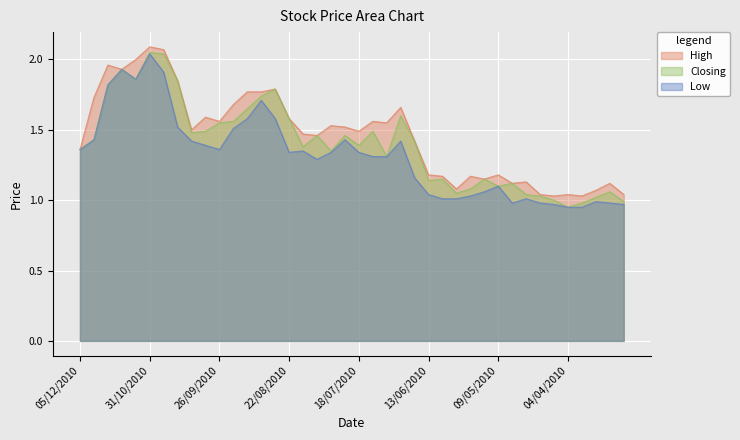

What is the average value of the Low series?

1.3